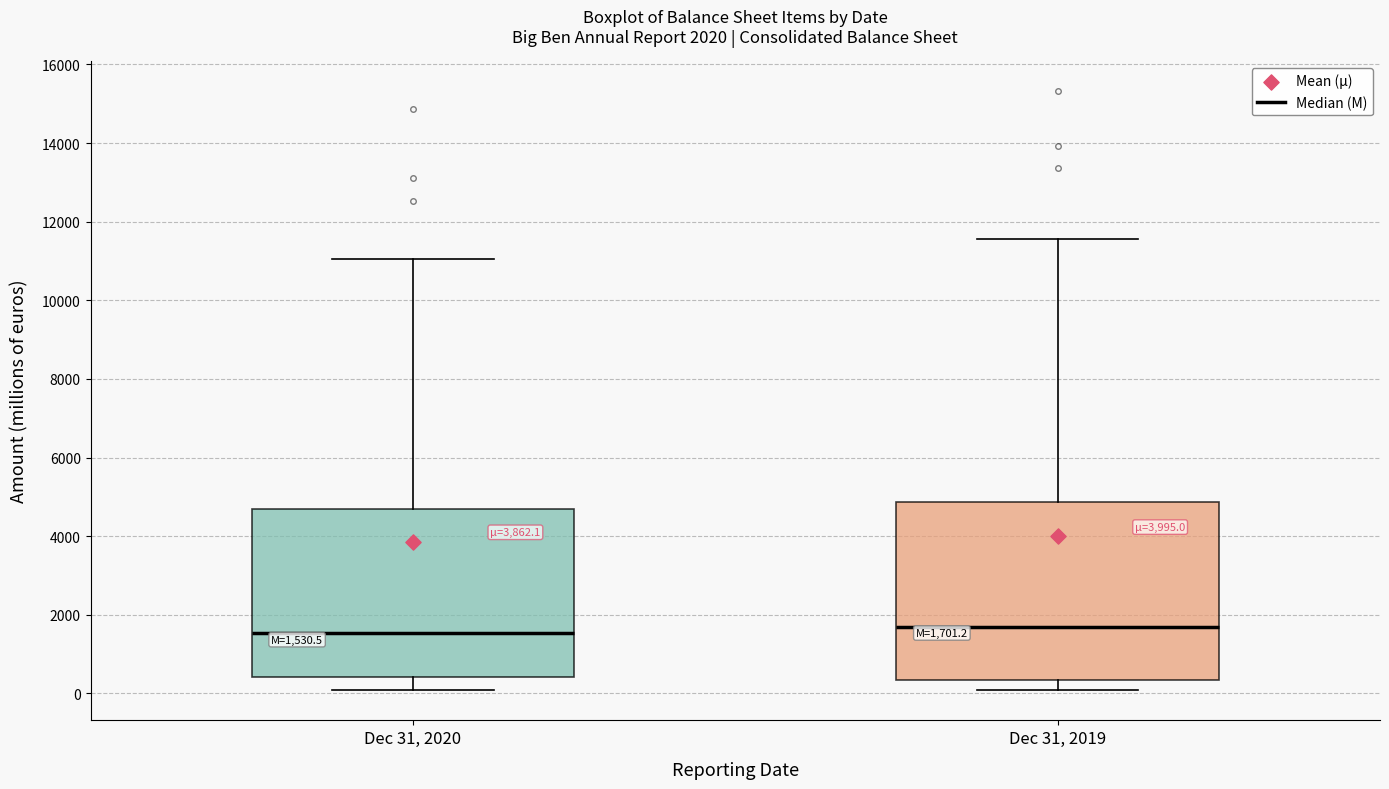

Comparing the boxes themselves (not the whiskers), which one is the tallest?

Dec 31, 2019